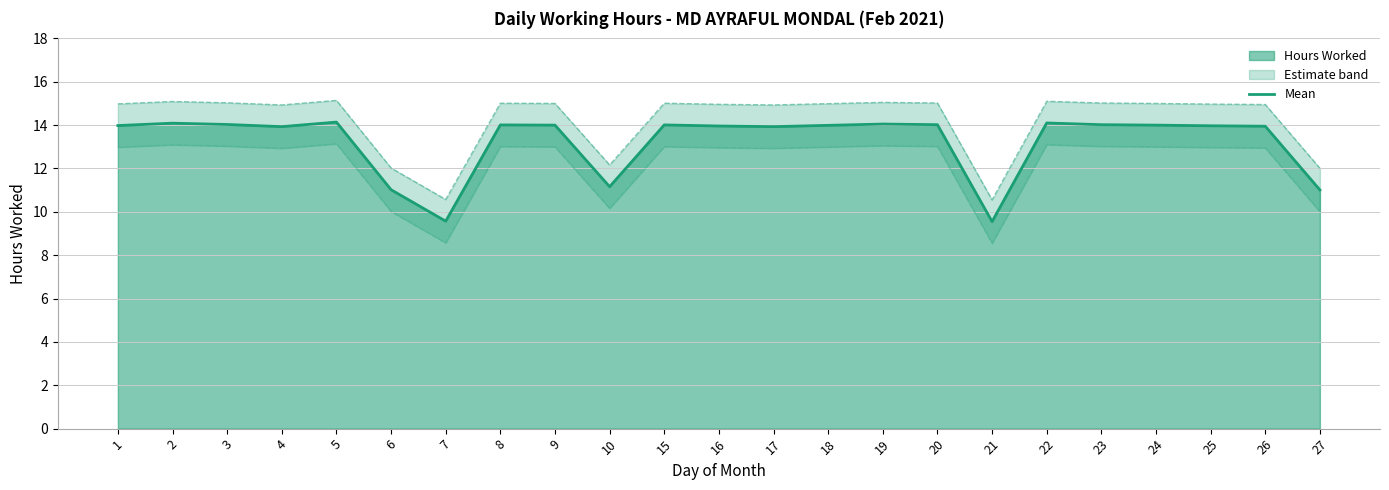

Where does the Upper Bound series first go above 14?

1